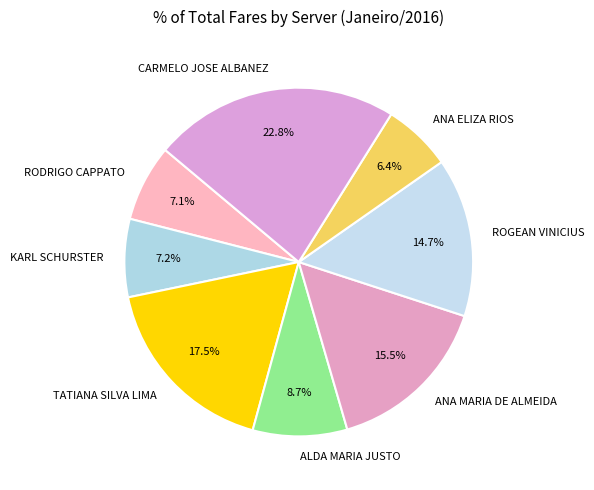

Count the number of slices in the pie.

8